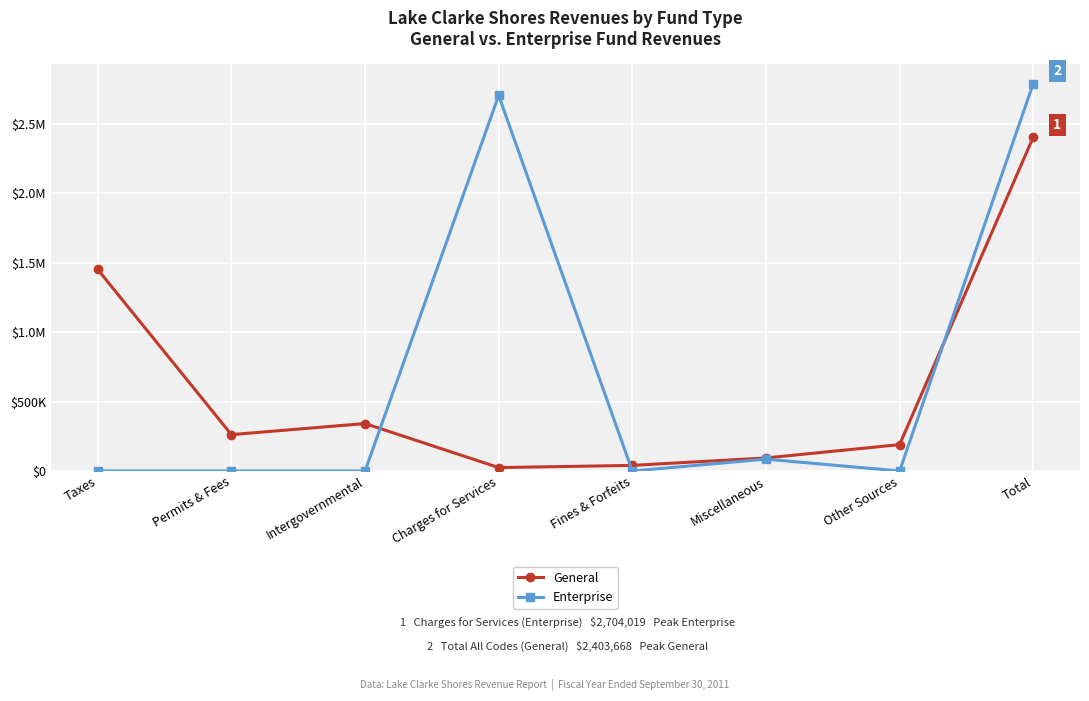

Is the value of Enterprise at Fines & Forfeits greater than the value of General at Miscellaneous?

No